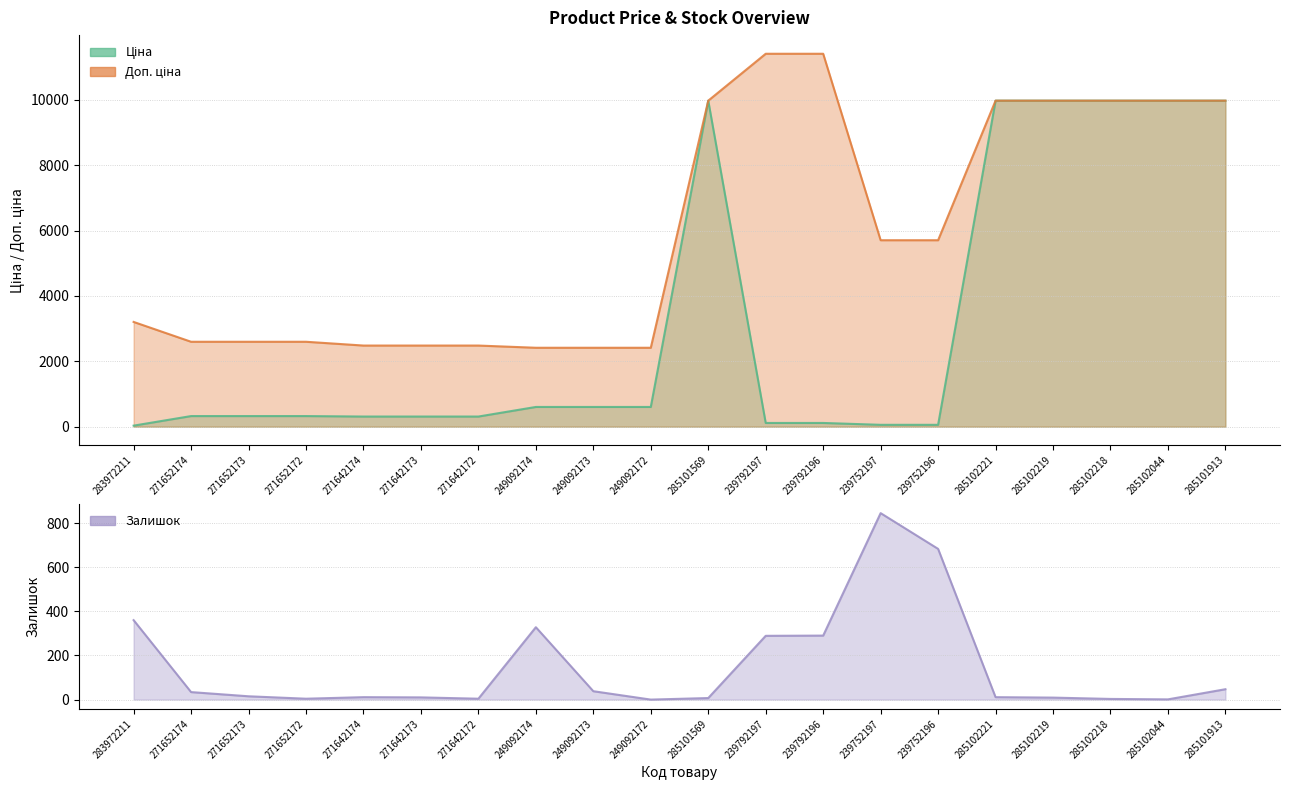

Reading left to right, transcribe all the data shown in this chart.

Ціна: 32.0	324.8	324.8	324.8	310.3	310.3	310.3	603.7	603.7	603.7	9975.0	114.1	114.1	57.0	57.0	9975.0	9975.0	9975.0	9975.0	9975.0
Доп. ціна: 3205.0	2598.3	2598.3	2598.3	2482.4	2482.4	2482.4	2414.8	2414.8	2414.8	9975.0	11410.0	11410.0	5705.0	5705.0	9975.0	9975.0	9975.0	9975.0	9975.0
Залишок: 360.0	34.0	15.0	4.0	11.0	10.0	4.0	328.0	38.0	0.0	7.0	289.0	290.0	845.0	683.0	11.0	9.0	3.0	1.0	47.0